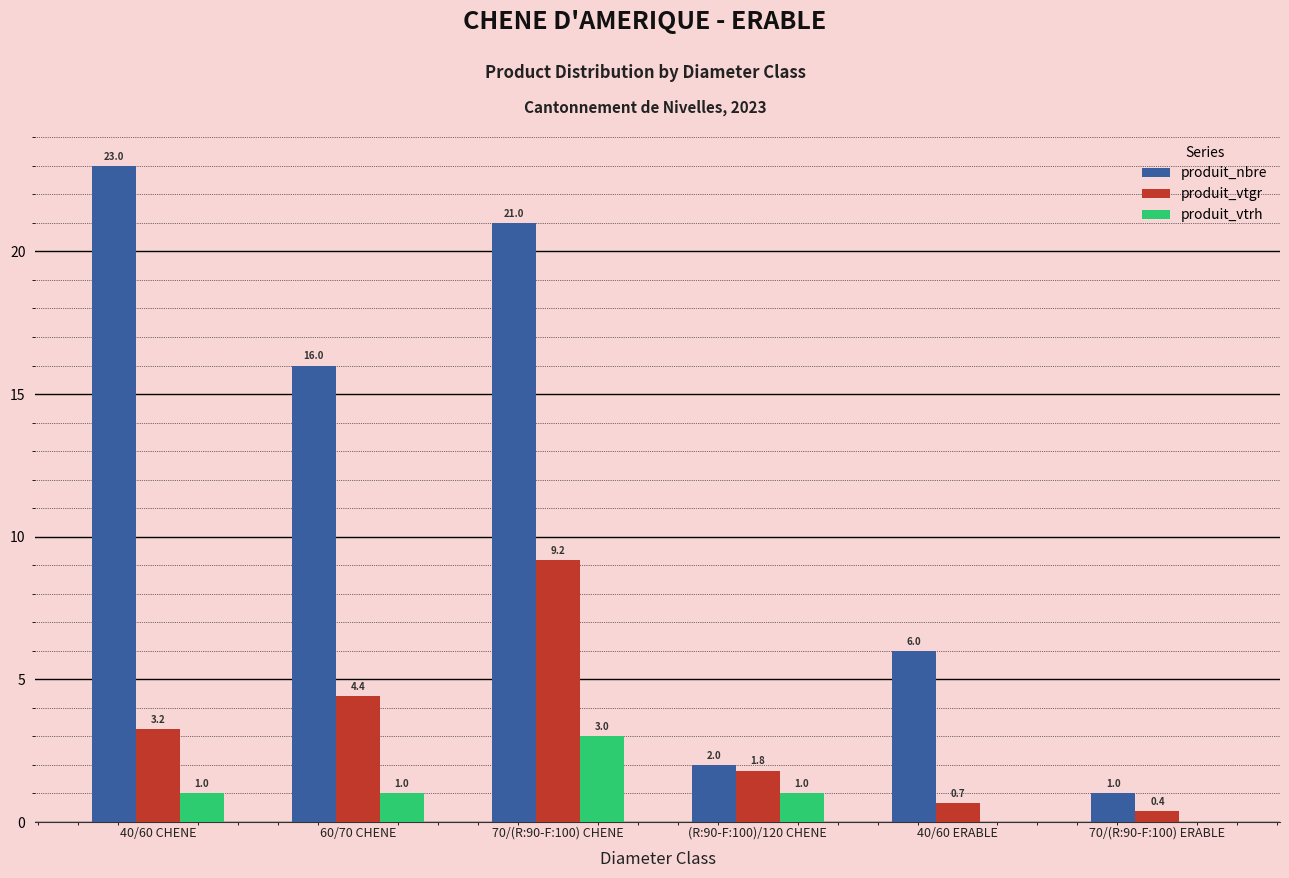

Between 40/60 CHENE and 70/(R:90-F:100) CHENE, which series saw the biggest shift?

produit_vtgr